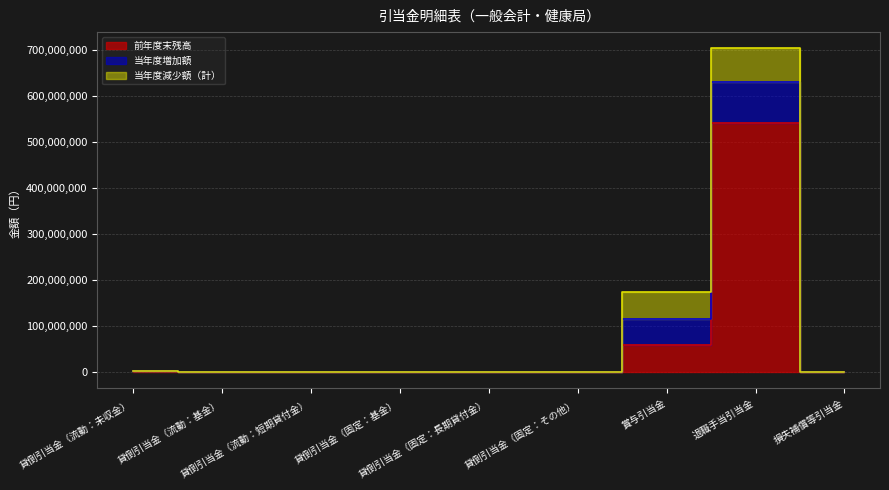

What is the difference between the second highest and minimum values in the 前年度末残高 series?

58720825